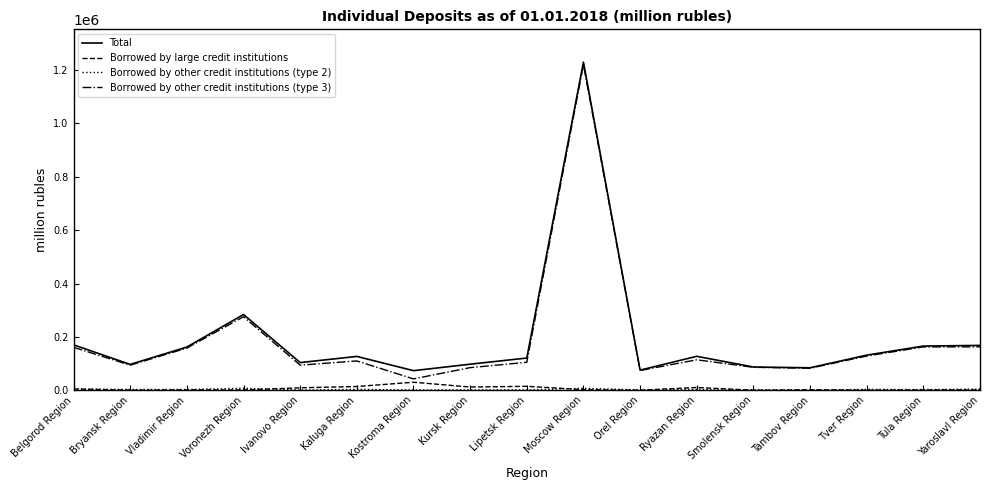

What is the difference between the highest and lowest values at Ivanovo Region?

102912